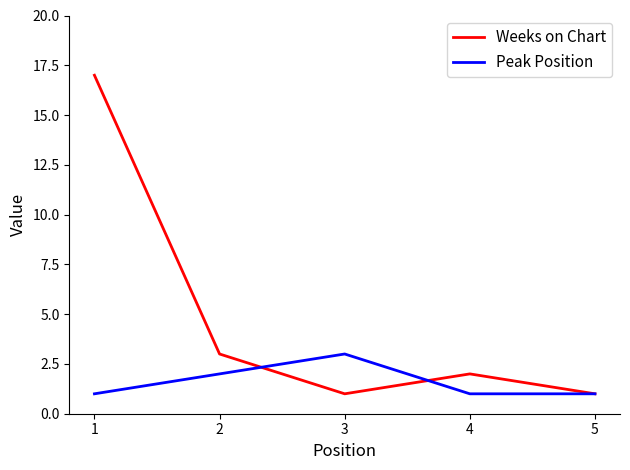

True or false: Peak Position has a value of 4 at 2.

False